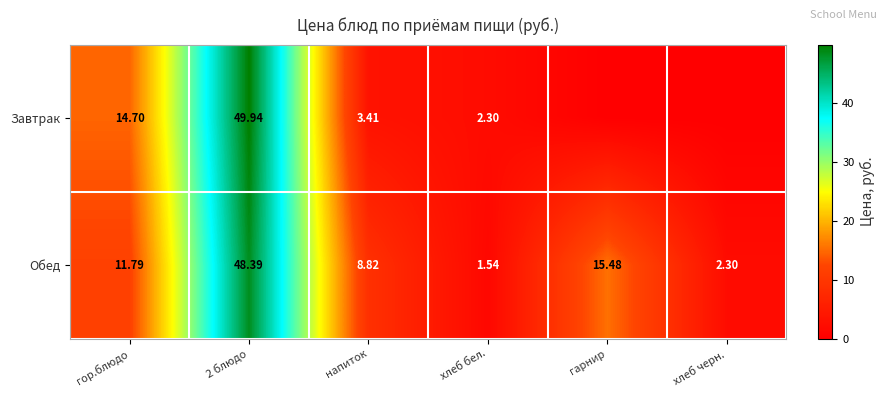

Is the value of Обед at напиток greater than the value of Завтрак at гор.блюдо?

No